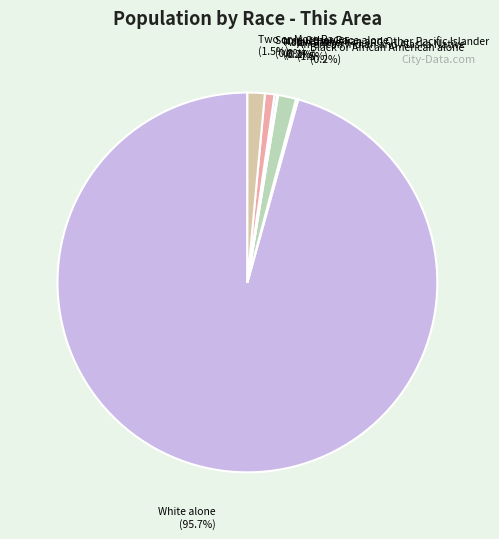

Is there any slice that represents more than half of the pie?

Yes